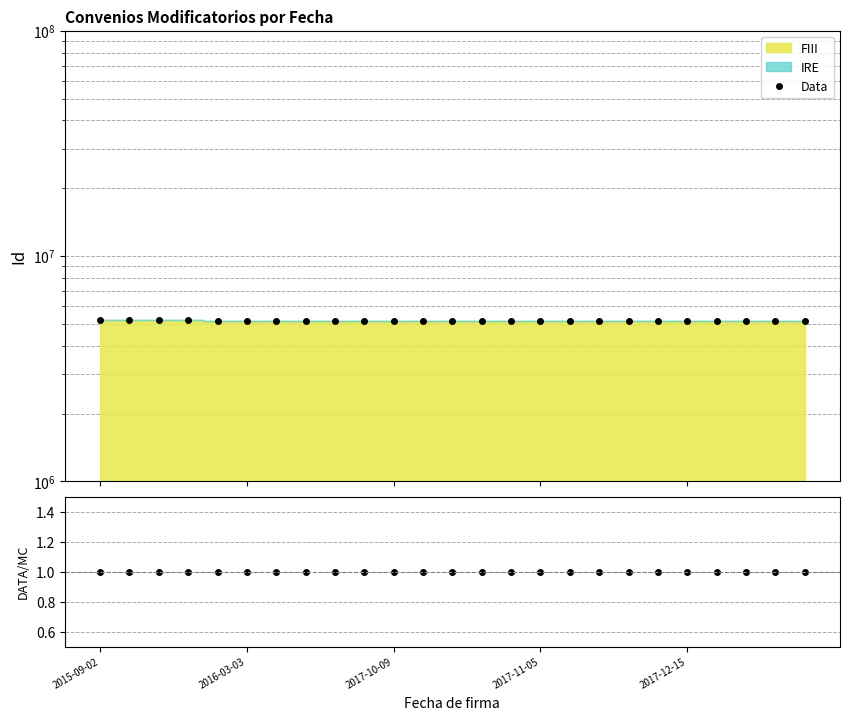

True or false: DATA/MC and Data cross at least once.

False